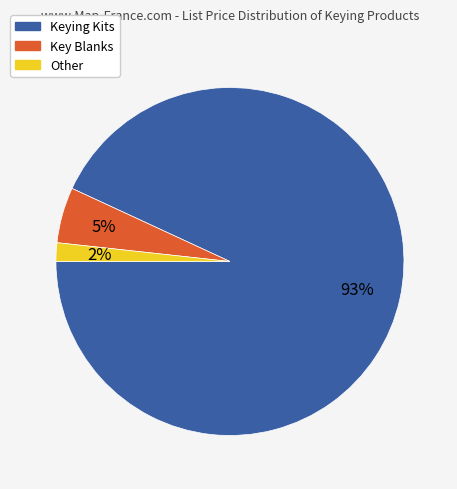

Is there any slice that represents more than half of the pie?

Yes